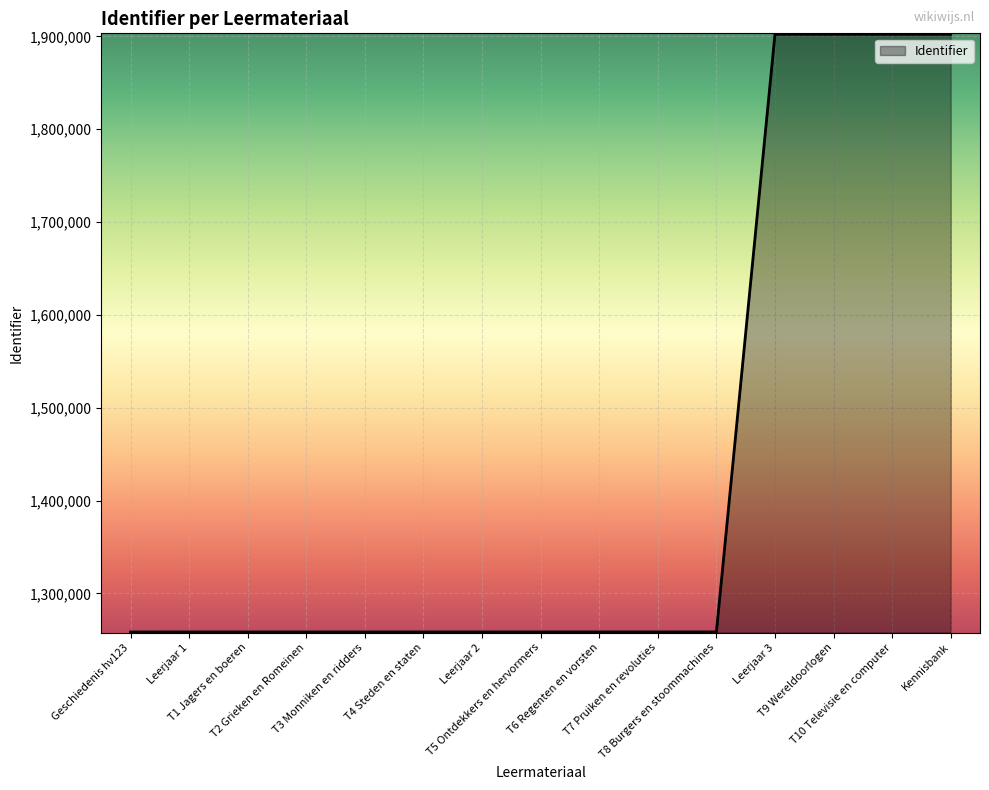

Does the chart display data point markers on the line(s)?

No